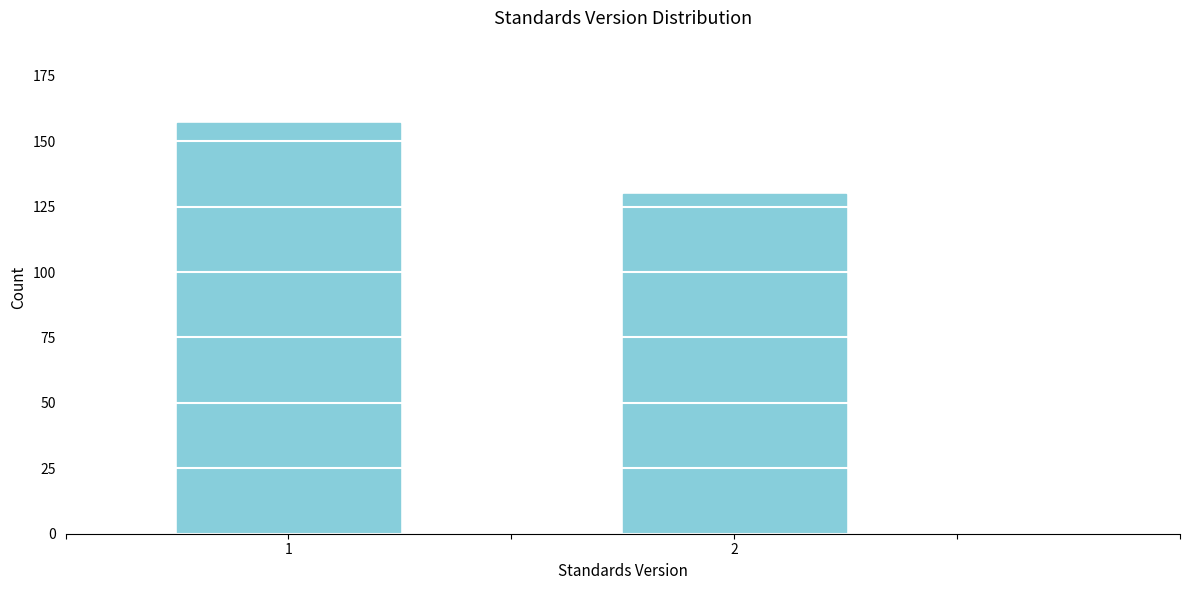

Reading right to left, what are all the values shown in this chart?

130	157